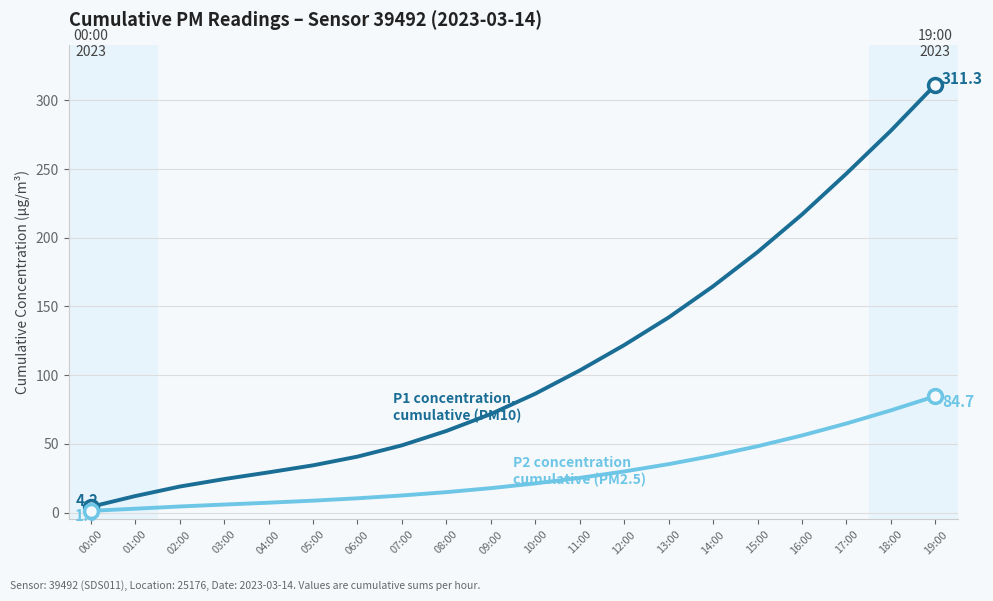

Does the chart have visible grid lines?

Yes